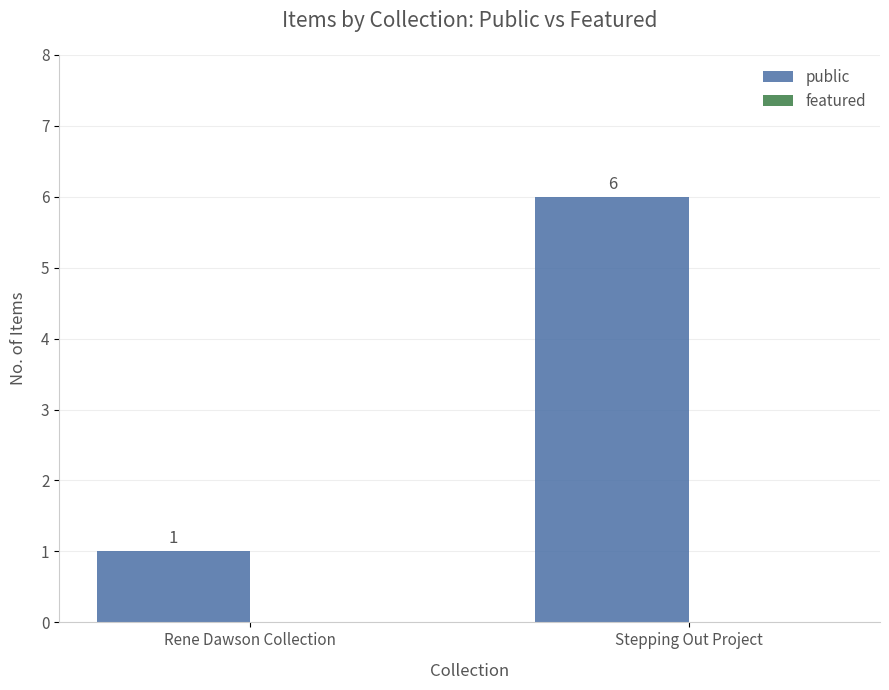

What position from the left is Rene Dawson Collection?

1